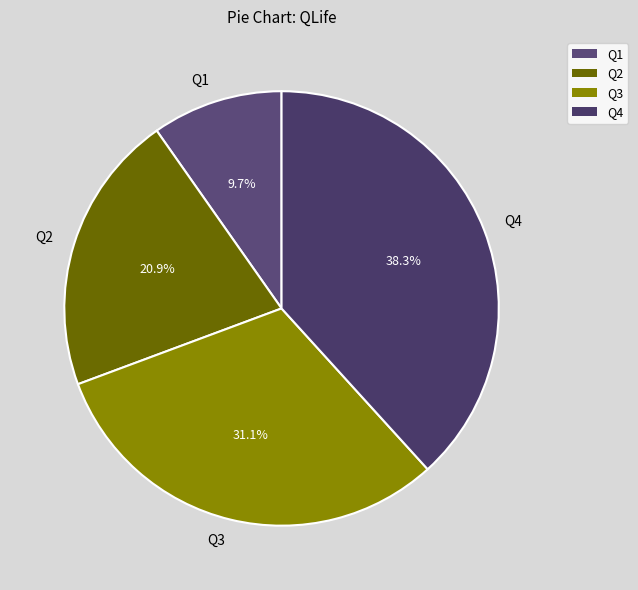

Which slice is the smallest?

Q1